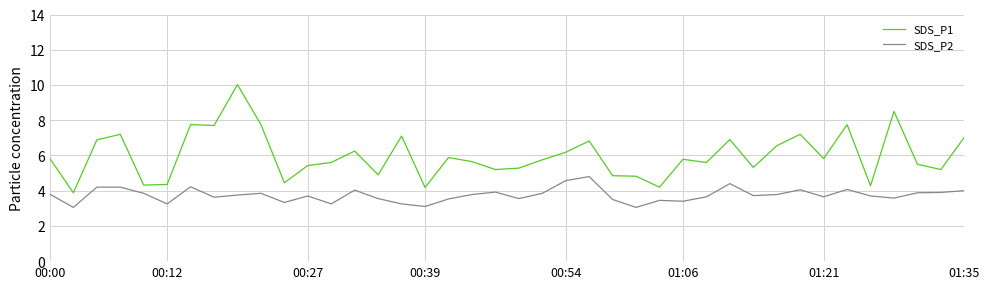

What is the difference between the maximum and minimum values in the SDS_P1 series?

6.1